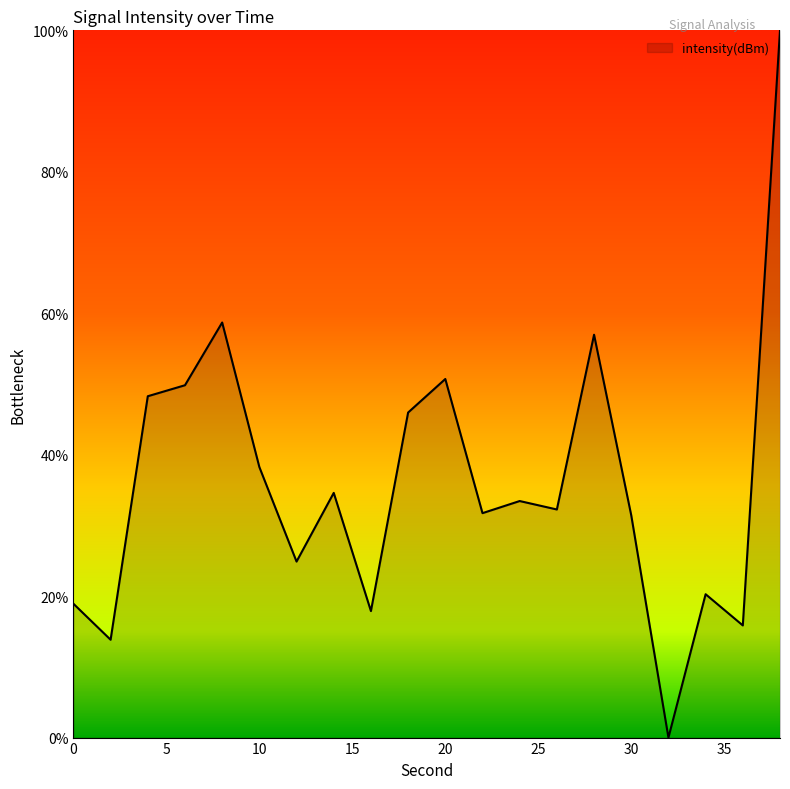

What is the greatest value displayed?

100.0